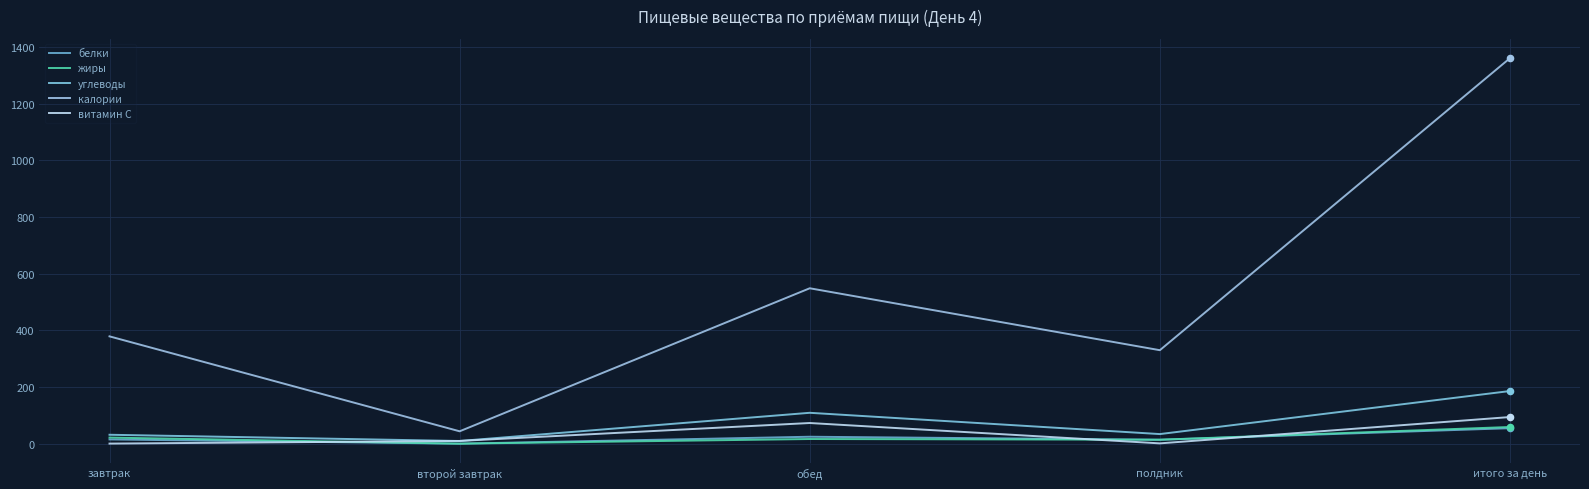

Is the value of белки at второй завтрак greater than the value of калории at второй завтрак?

No